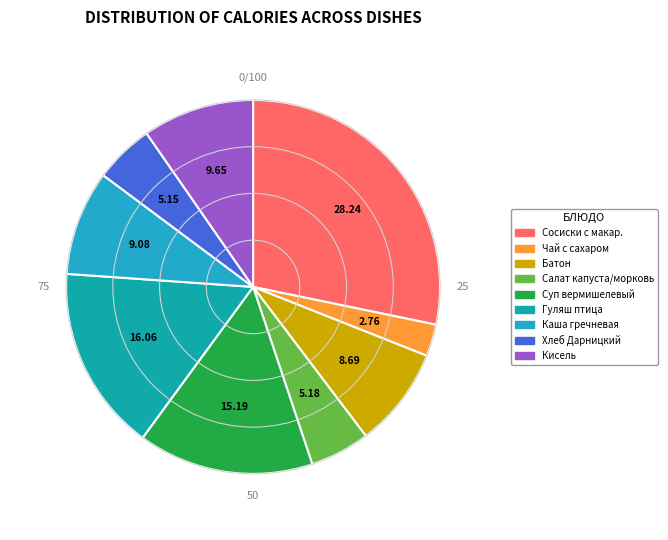

What is the largest slice in the pie chart?

Сосиски отварные с макаронами